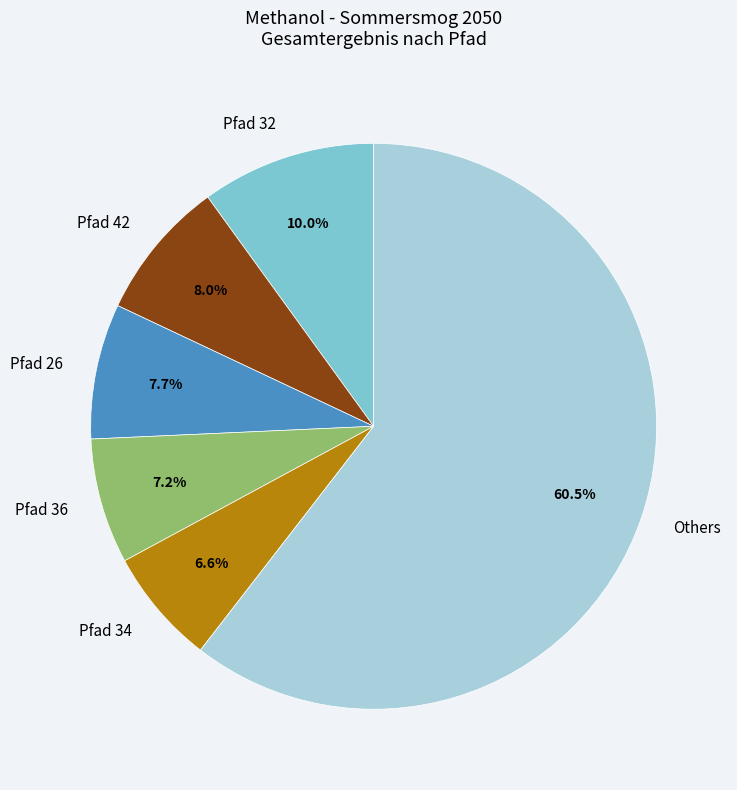

Which slice is the smallest?

Pfad 34